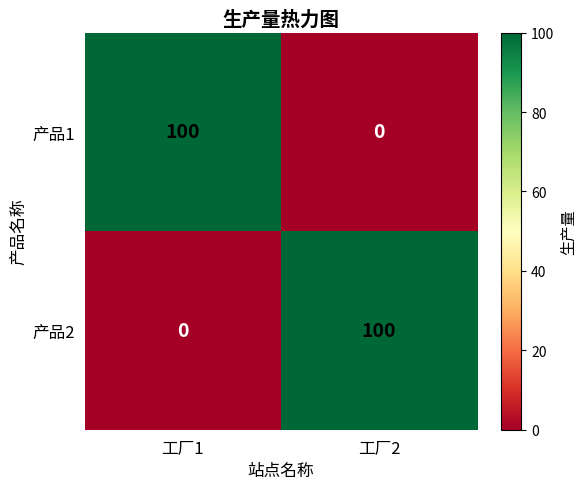

What is the sum of the 产品2 values at 工厂2 and 工厂1?

100